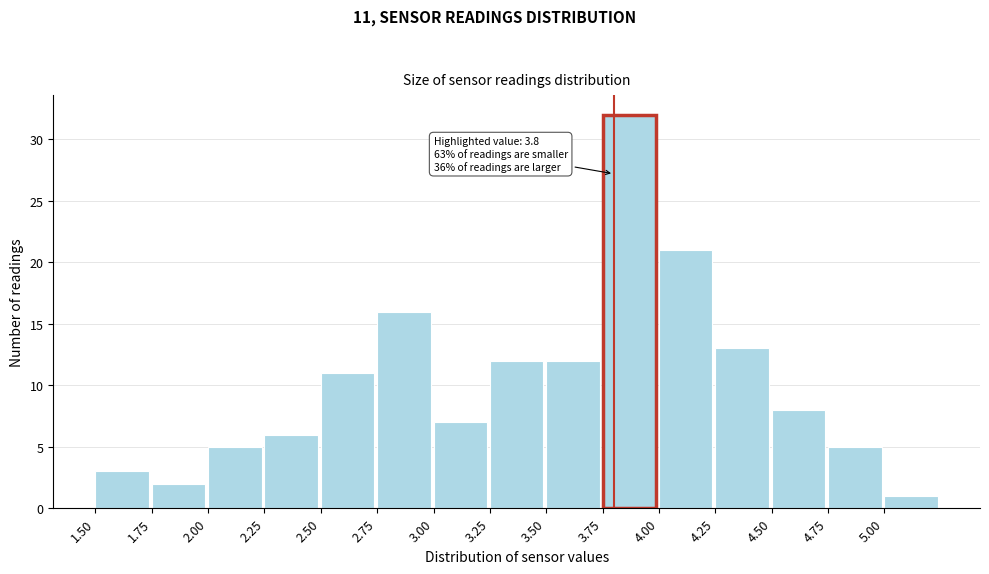

Over which range of the x-axis is the bar tallest?

3.75 to 4.00